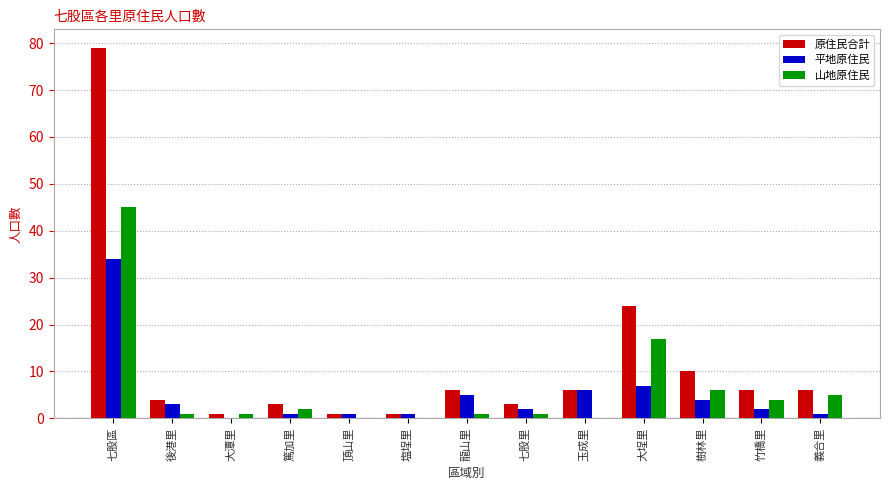

Which label corresponds to the largest value in the chart?

七股區